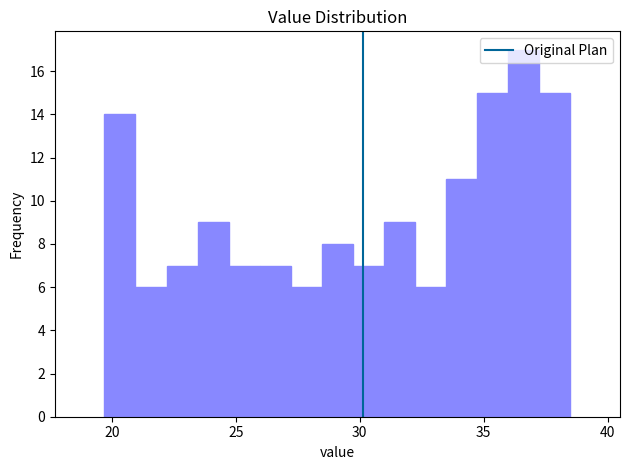

Read against the x-axis, roughly where is the centre of the tallest bar?

36.5